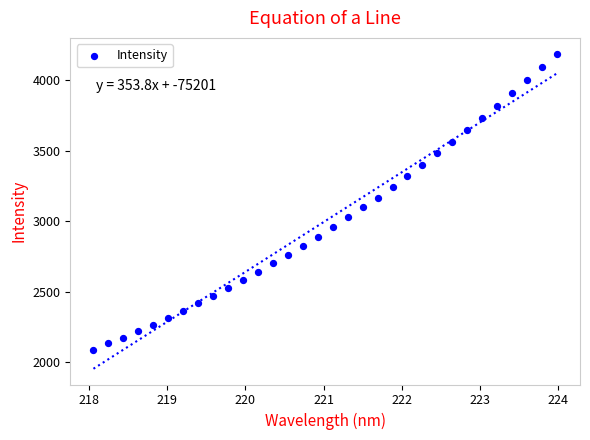

What is the range of Y values (max minus min)?

2100.1